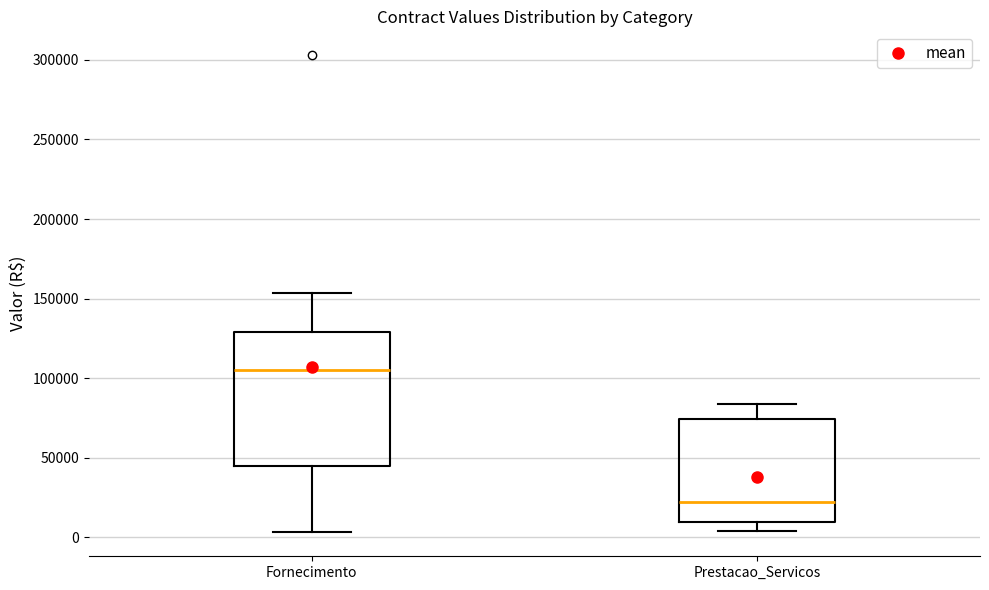

Reading left to right, transcribe this box plot: for each box, give where its median line is, the range the box spans, and where its two whiskers end, as read against the y-axis. The values are not printed on the chart, so give them approximately, as read against the axis.

Fornecimento: median 105000, box 45000 to 130000, whiskers 5000 to 155000
Prestacao_Servicos: median 20000, box 10000 to 75000, whiskers 5000 to 85000